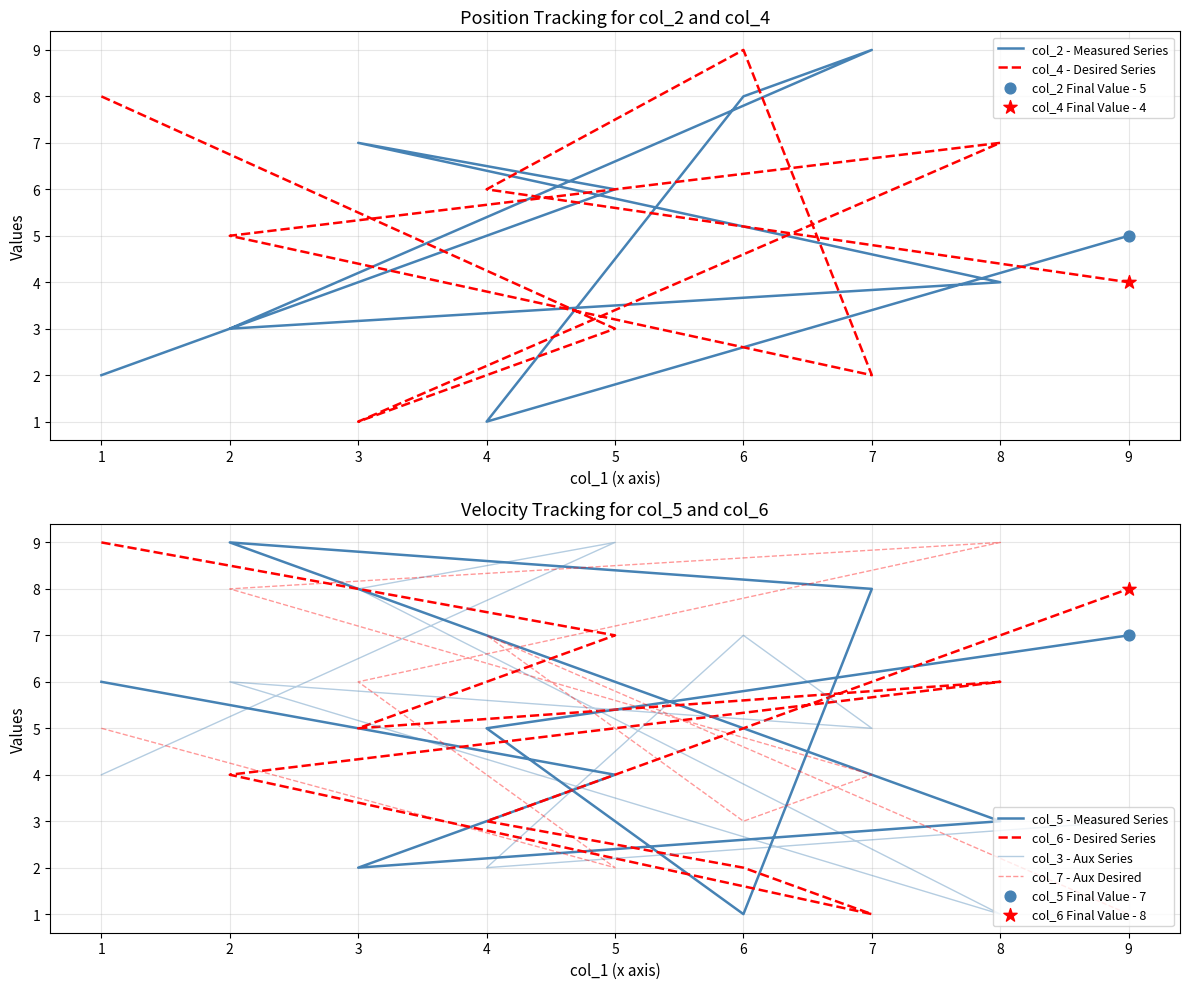

At how many categories does at least one series exceed 6?

9